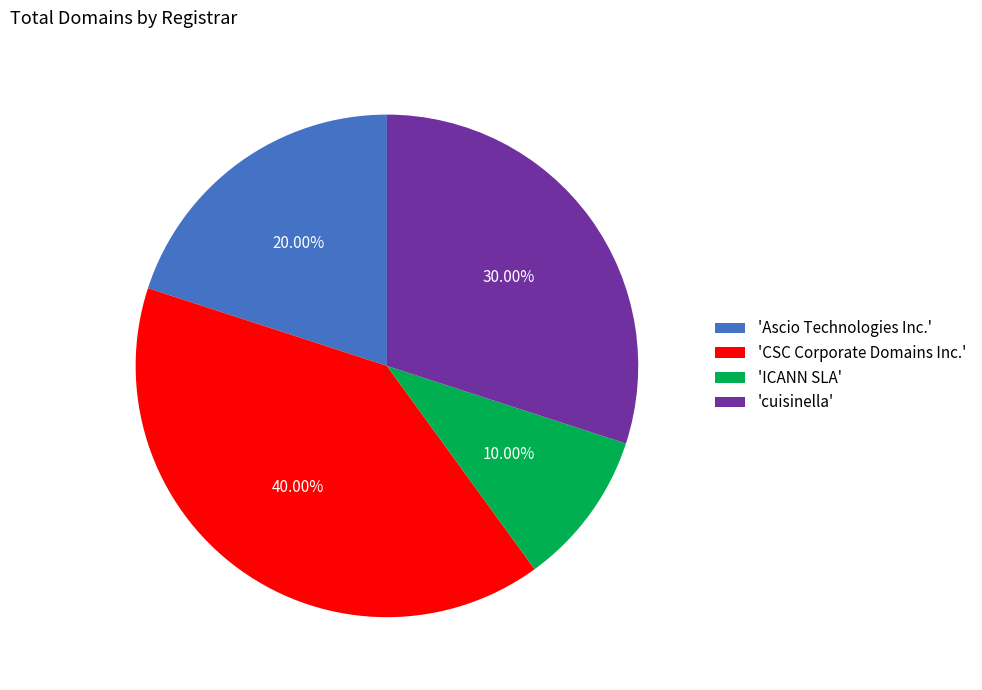

Rank the categories by value from highest to lowest.

'CSC Corporate Domains Inc.', 'cuisinella', 'Ascio Technologies Inc.', 'ICANN SLA'